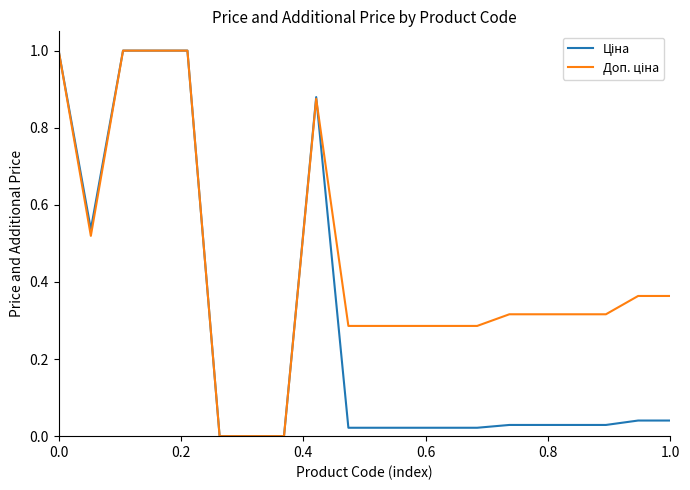

What is the difference between the maximum and minimum values in the Ціна series?

1.0